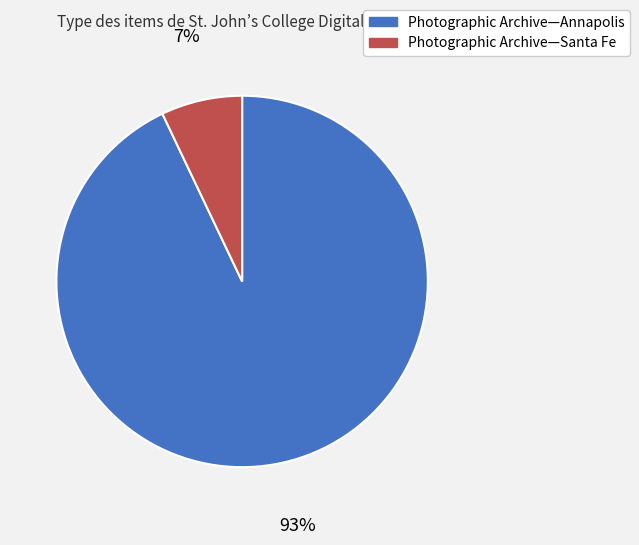

To the nearest percent, what is the average slice percentage?

50%